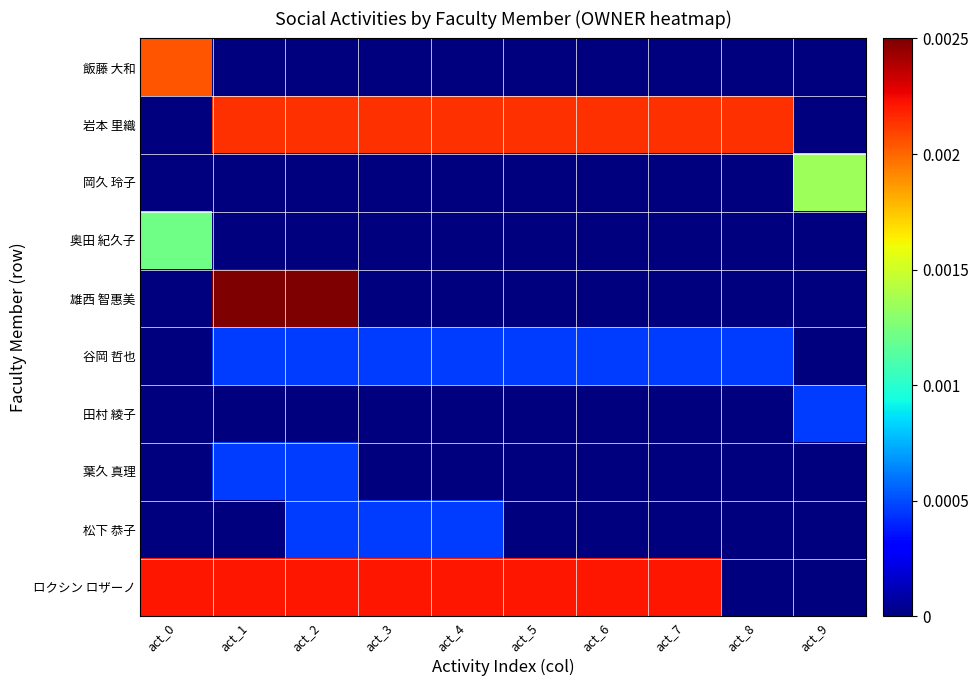

Reading left to right, extract all data points from this chart.

飯藤 大和: act_0=0.0	act_1=0.0	act_2=0.0	act_3=0.0	act_4=0.0	act_5=0.0	act_6=0.0	act_7=0.0	act_8=0.0	act_9=0.0
岩本 里織: act_0=0.0	act_1=0.0	act_2=0.0	act_3=0.0	act_4=0.0	act_5=0.0	act_6=0.0	act_7=0.0	act_8=0.0	act_9=0.0
岡久 玲子: act_0=0.0	act_1=0.0	act_2=0.0	act_3=0.0	act_4=0.0	act_5=0.0	act_6=0.0	act_7=0.0	act_8=0.0	act_9=0.0
奥田 紀久子: act_0=0.0	act_1=0.0	act_2=0.0	act_3=0.0	act_4=0.0	act_5=0.0	act_6=0.0	act_7=0.0	act_8=0.0	act_9=0.0
雄西 智惠美: act_0=0.0	act_1=0.0	act_2=0.0	act_3=0.0	act_4=0.0	act_5=0.0	act_6=0.0	act_7=0.0	act_8=0.0	act_9=0.0
谷岡 哲也: act_0=0.0	act_1=0.0	act_2=0.0	act_3=0.0	act_4=0.0	act_5=0.0	act_6=0.0	act_7=0.0	act_8=0.0	act_9=0.0
田村 綾子: act_0=0.0	act_1=0.0	act_2=0.0	act_3=0.0	act_4=0.0	act_5=0.0	act_6=0.0	act_7=0.0	act_8=0.0	act_9=0.0
葉久 真理: act_0=0.0	act_1=0.0	act_2=0.0	act_3=0.0	act_4=0.0	act_5=0.0	act_6=0.0	act_7=0.0	act_8=0.0	act_9=0.0
松下 恭子: act_0=0.0	act_1=0.0	act_2=0.0	act_3=0.0	act_4=0.0	act_5=0.0	act_6=0.0	act_7=0.0	act_8=0.0	act_9=0.0
ロクシン ロザーノ: act_0=0.0	act_1=0.0	act_2=0.0	act_3=0.0	act_4=0.0	act_5=0.0	act_6=0.0	act_7=0.0	act_8=0.0	act_9=0.0